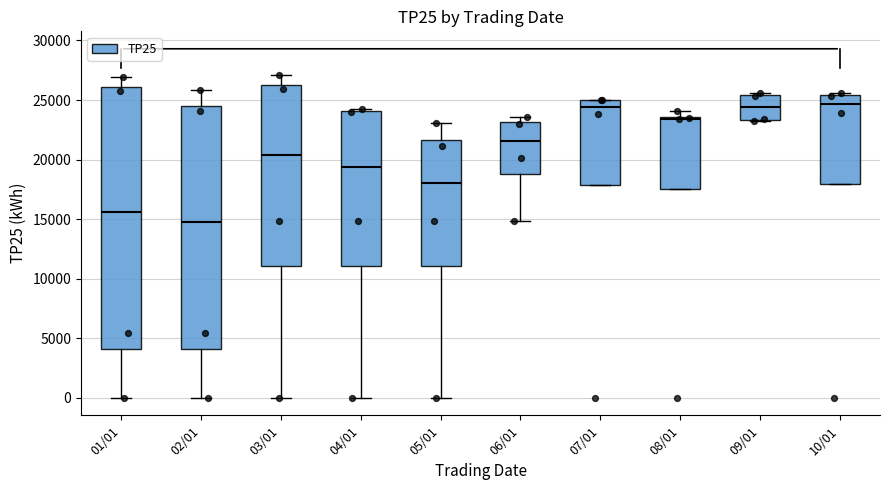

Comparing the boxes themselves (not the whiskers), which one is the tallest?

01/01